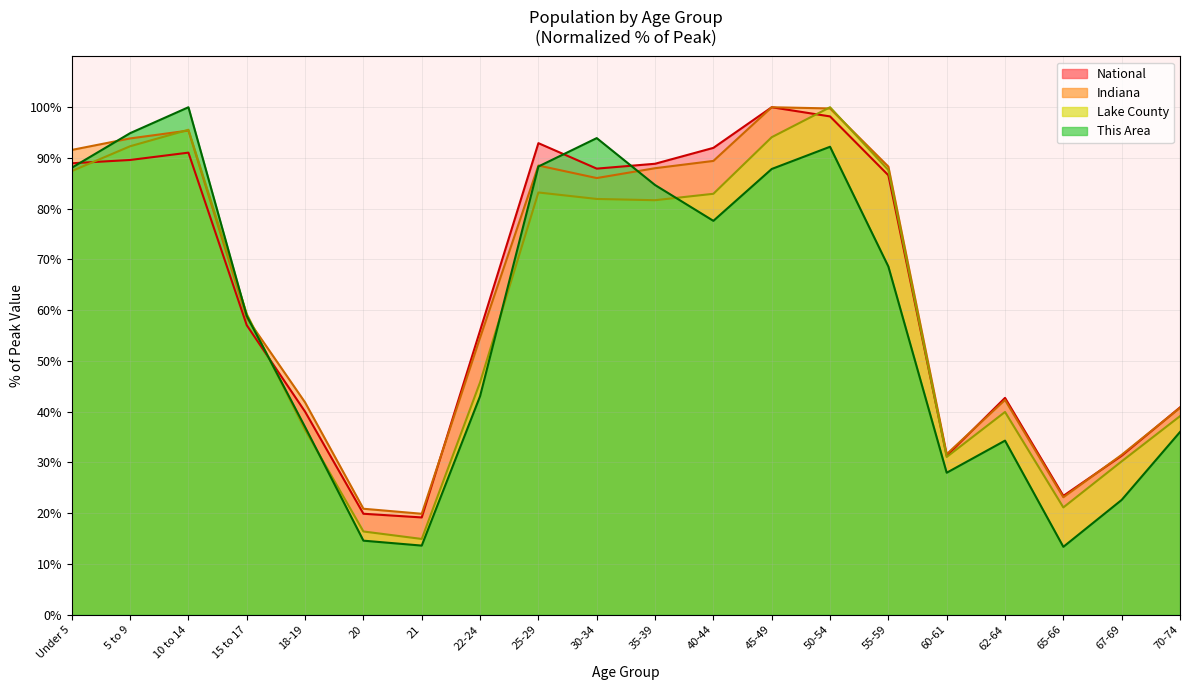

Reading left to right, extract all data points from this chart.

This Area: 88.1	94.9	100.0	58.9	37.0	14.6	13.6	43.1	88.3	93.9	84.7	77.6	87.8	92.2	68.6	28.0	34.3	13.4	22.6	36.0
Lake County: 87.4	92.3	95.6	59.2	36.4	16.4	14.9	45.8	83.2	81.9	81.7	82.9	94.1	100.0	87.6	31.1	40.0	21.1	30.2	39.1
Indiana: 91.6	93.9	95.4	58.5	41.8	20.9	19.9	54.6	88.5	86.0	88.0	89.4	100.0	99.8	88.3	31.7	42.3	23.1	31.5	40.8
National: 89.0	89.6	91.1	57.0	40.0	19.9	19.2	56.0	92.9	87.9	88.9	92.0	100.0	98.2	86.6	31.3	42.7	23.4	31.3	40.9